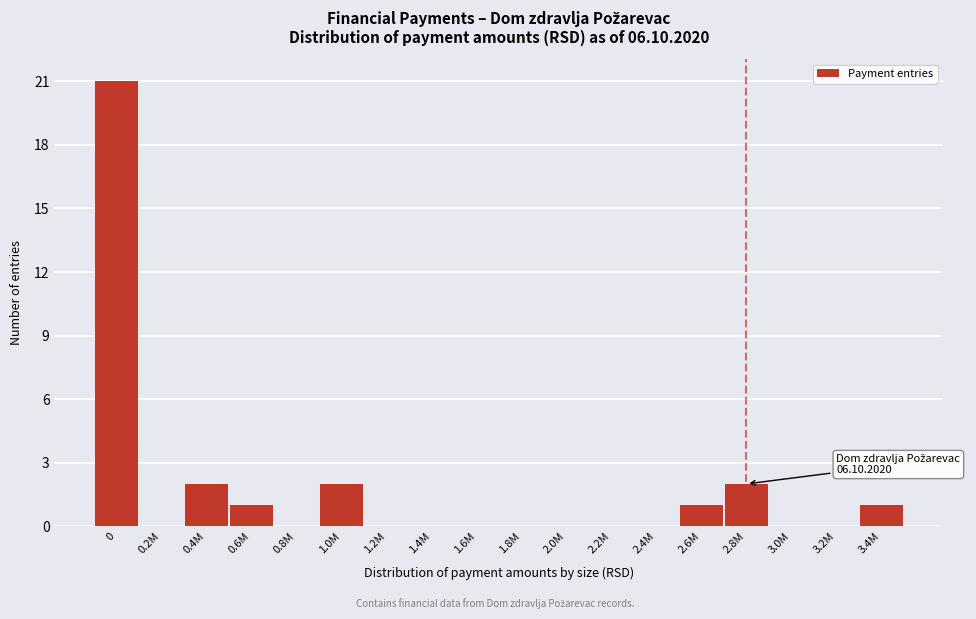

Reading left to right, list all the values displayed in this chart.

0=21	0.2M=0	0.4M=2	0.6M=1	0.8M=0	1.0M=2	1.2M=0	1.4M=0	1.6M=0	1.8M=0	2.0M=0	2.2M=0	2.4M=0	2.6M=1	2.8M=2	3.0M=0	3.2M=0	3.4M=1